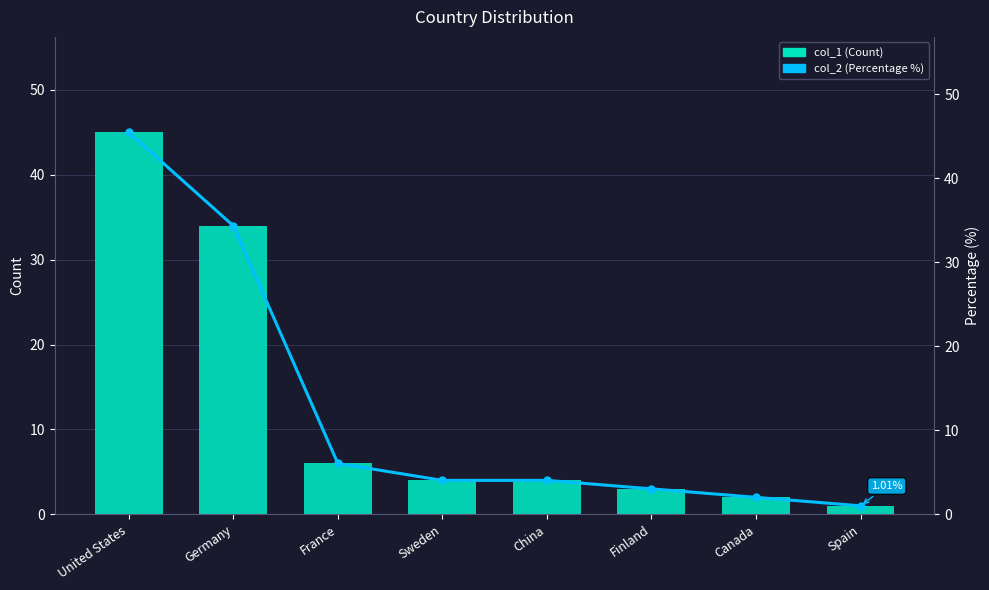

Which has a higher value, Sweden or Germany?

Germany